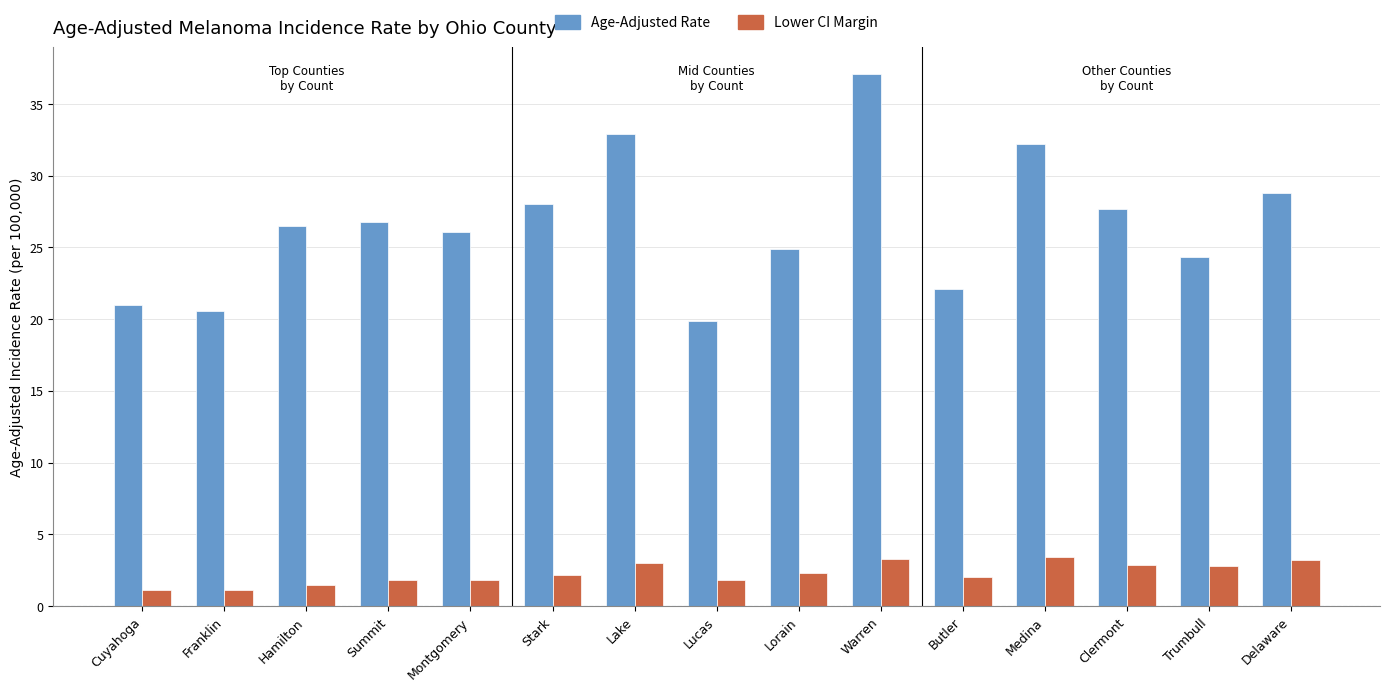

What is the difference between the highest and lowest values at Franklin?

19.5